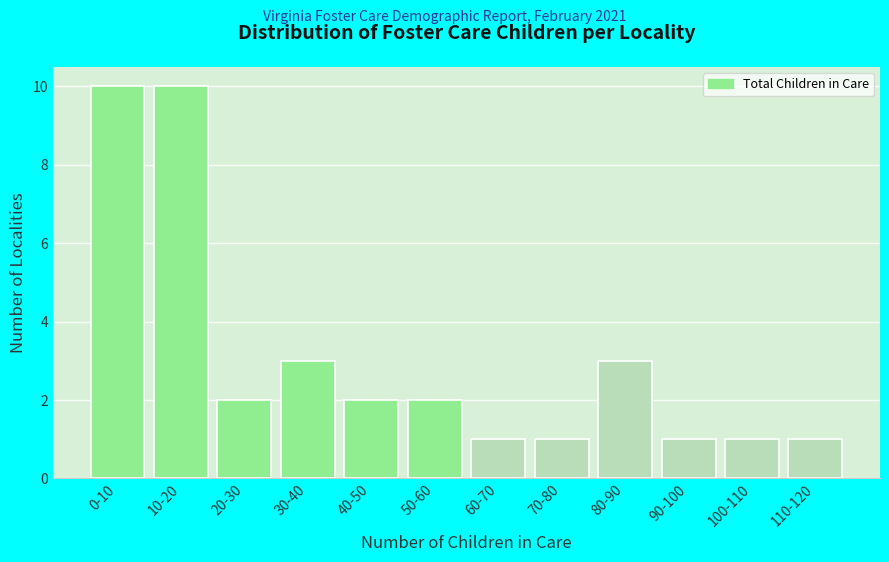

Reading right to left, extract all data points from this chart.

110-120=1	100-110=1	90-100=1	80-90=3	70-80=1	60-70=1	50-60=2	40-50=2	30-40=3	20-30=2	10-20=10	0-10=10